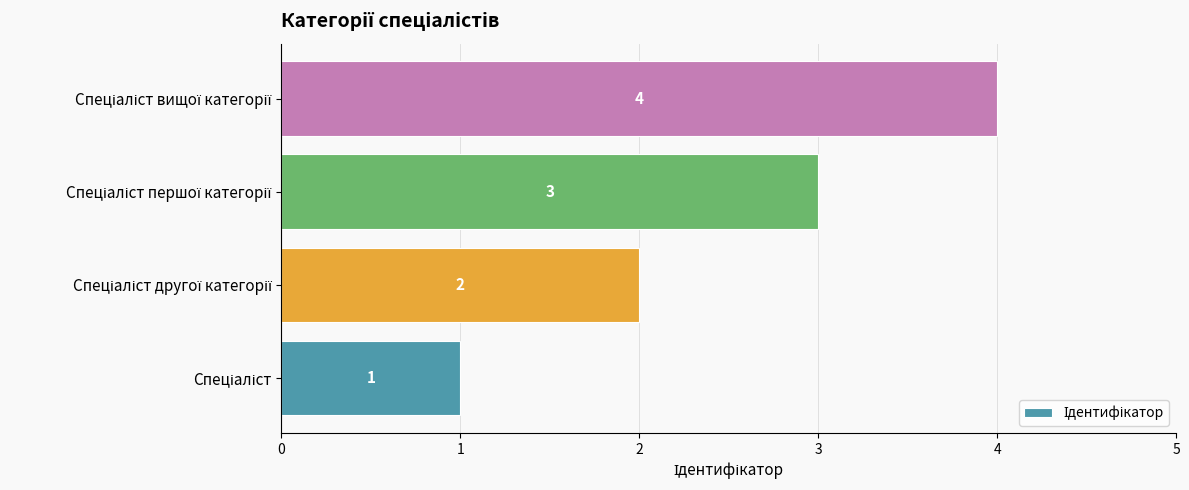

What is the sum of all values?

10